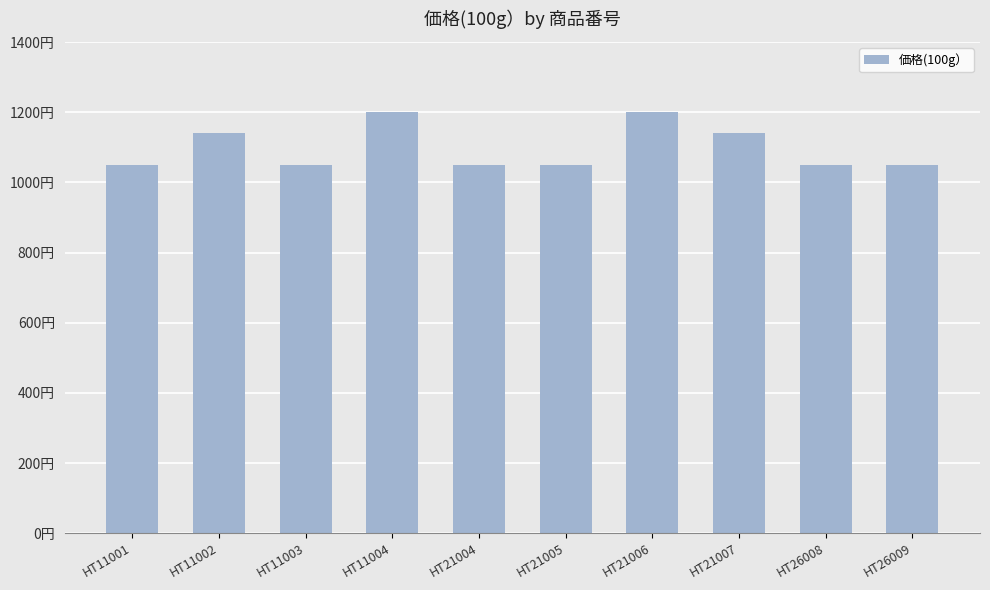

What is the sum of all values?

10980